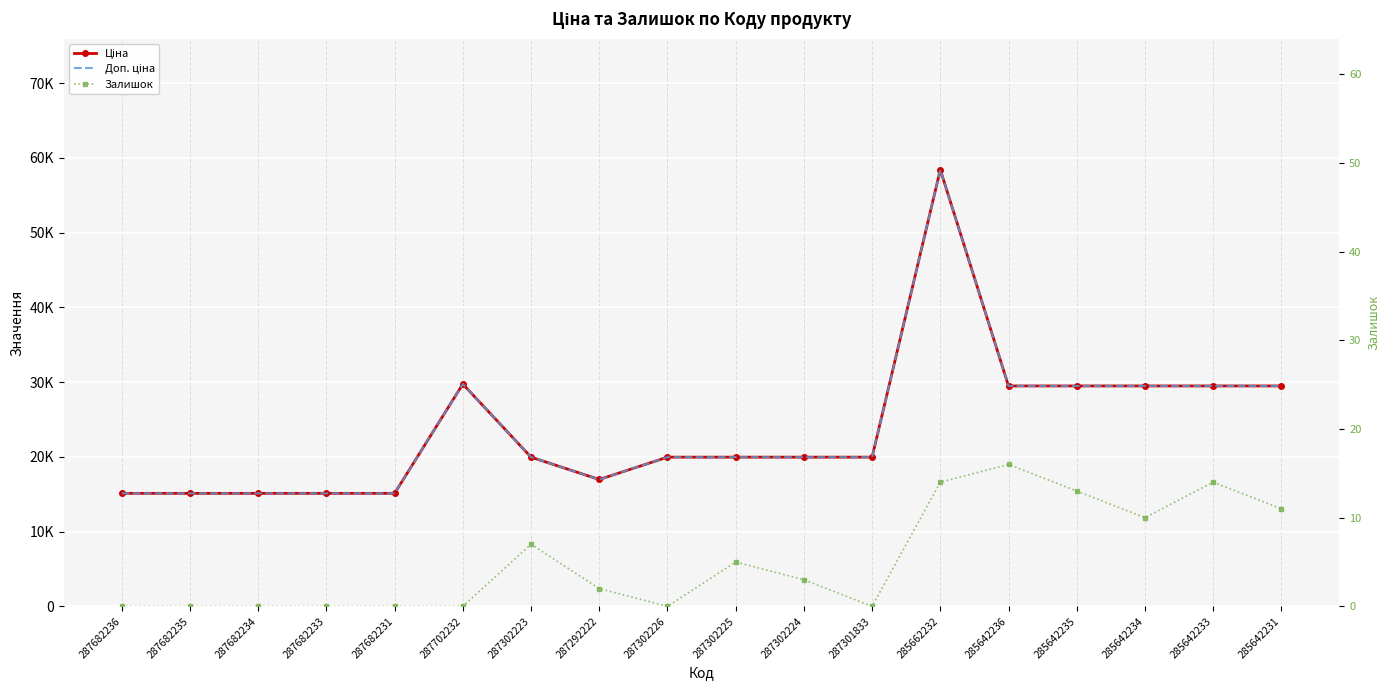

At which category does Доп. ціна reach its first local peak?

287702232